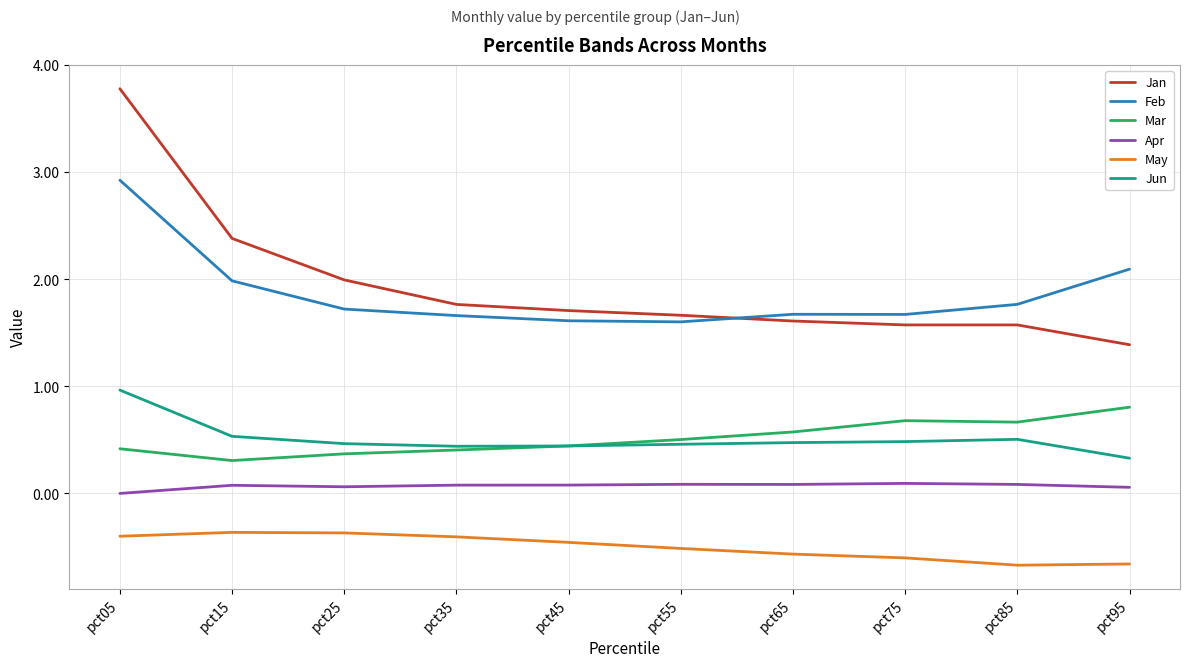

True or false: Jan and Apr intersect in this chart.

False